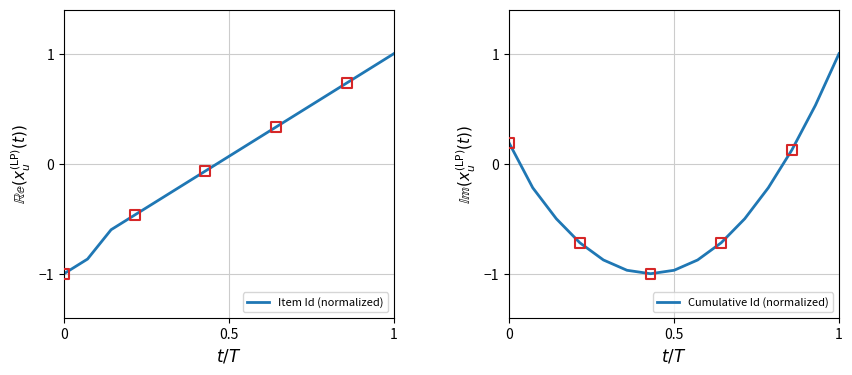

True or false: Item Id (normalized) has a value of 1.6 at 1.

False